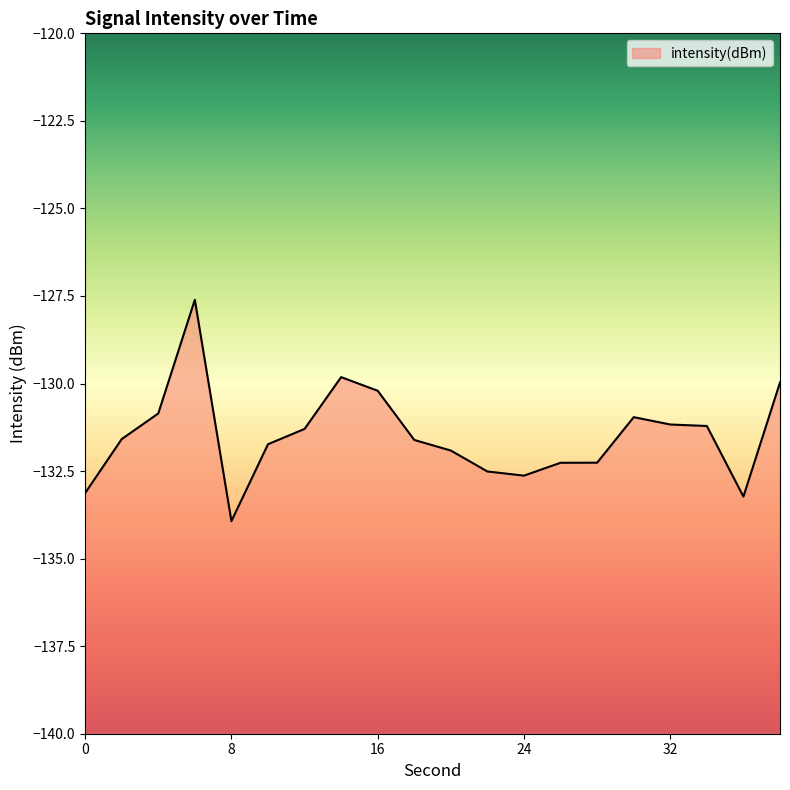

Does the chart display data point markers on the line(s)?

No